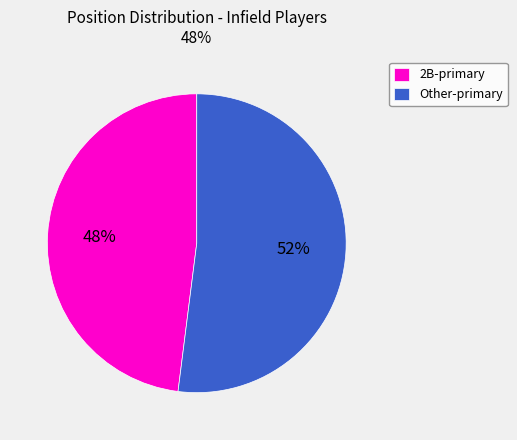

Count the number of slices in the pie.

2